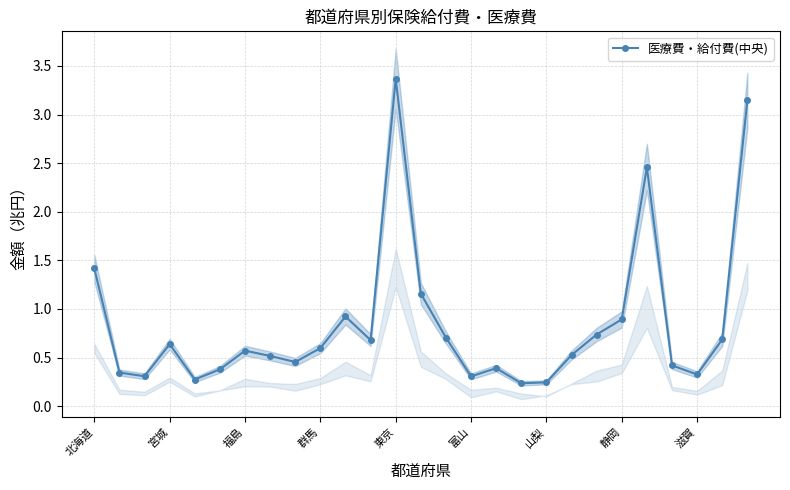

Which has a higher value, 17 or 20?

20